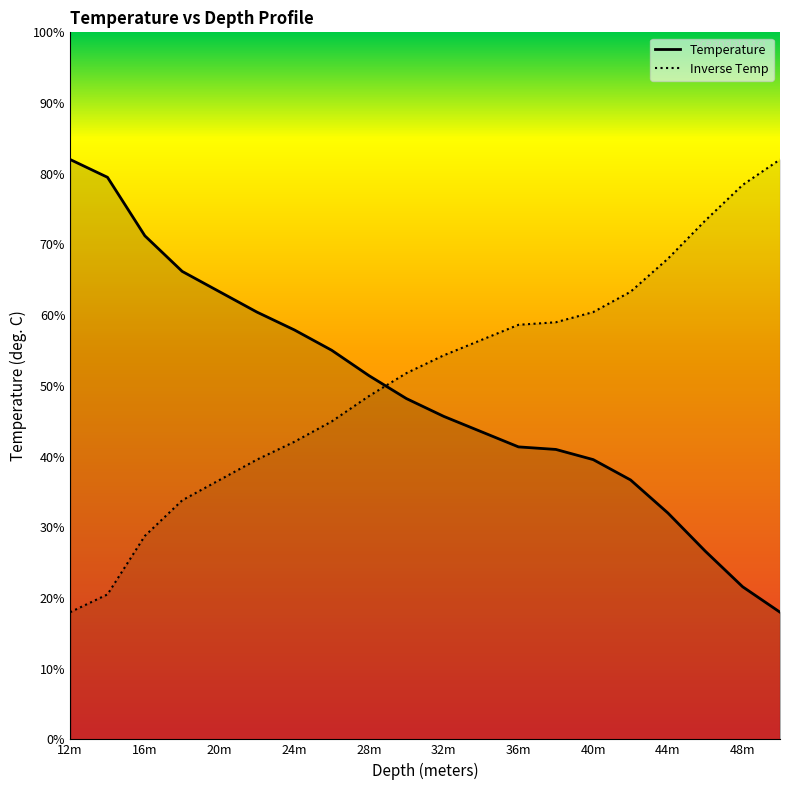

At which category is the sum across all series the highest?

12m